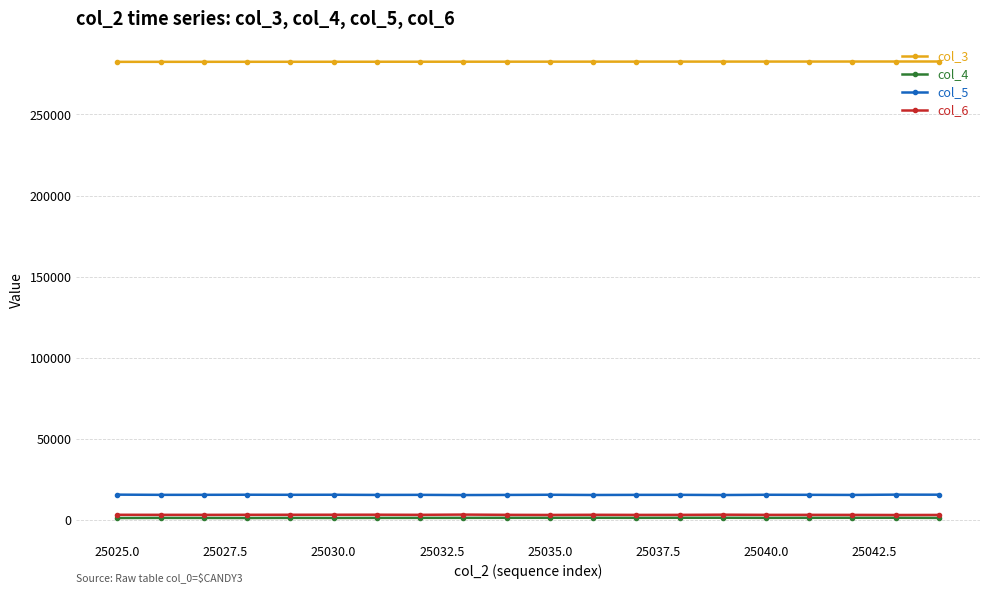

True or false: col_3 and col_5 intersect in this chart.

False